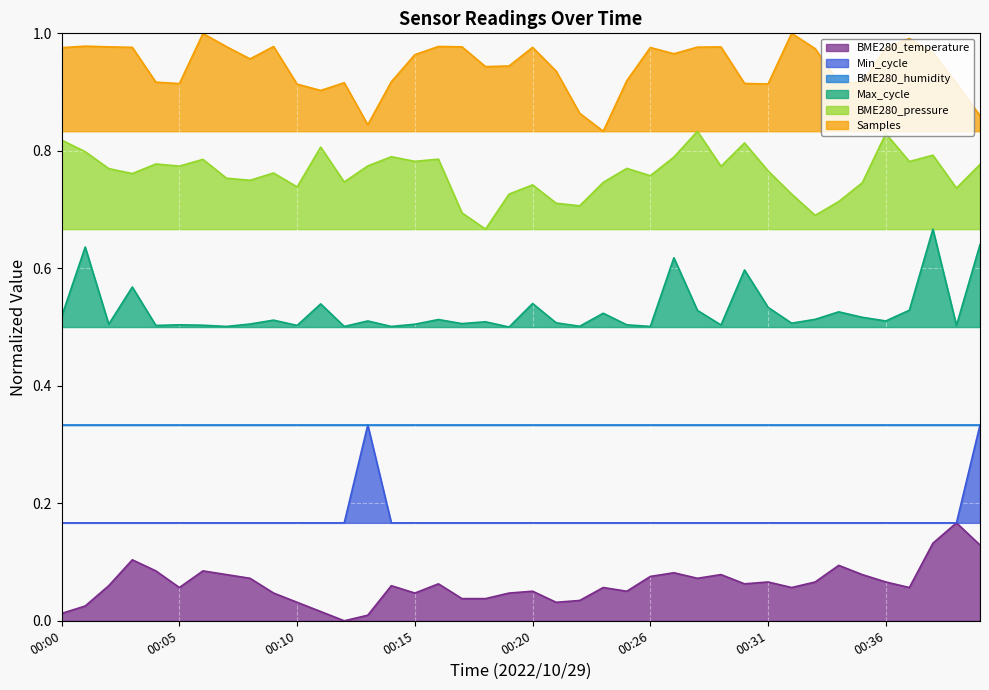

True or false: Max_cycle has a value of 0.9 at 00:00.

False